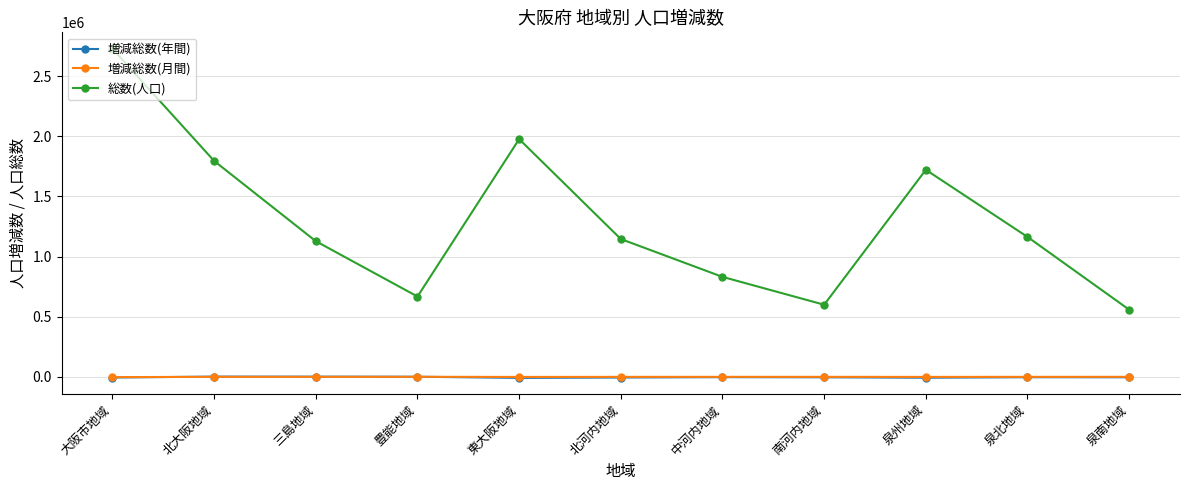

What is the label of the 8th point from the left?

南河内地域